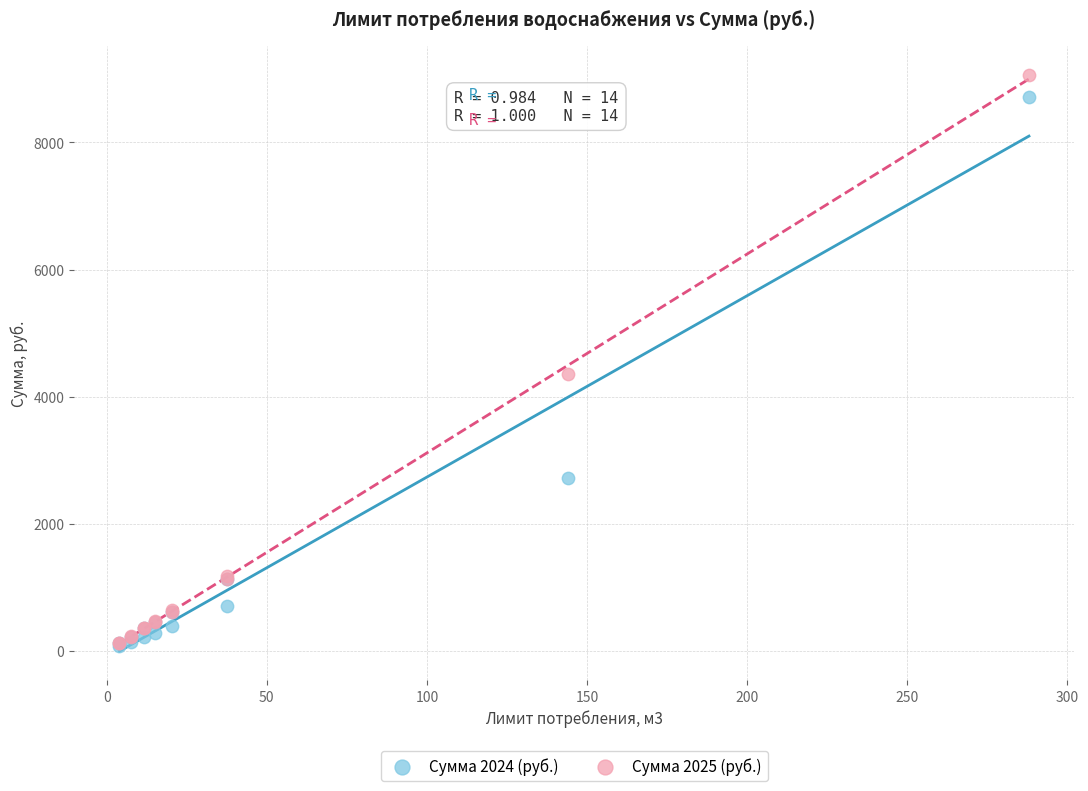

Which series has the widest spread of Y values?

Сумма 2025 (руб.)